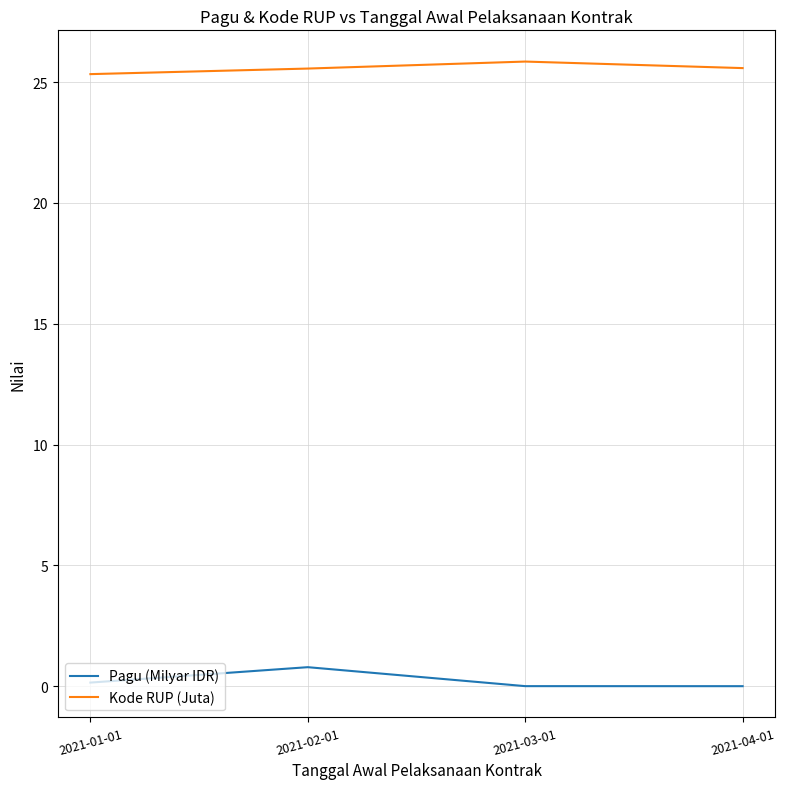

True or false: Kode RUP (Juta) and Pagu (Milyar IDR) intersect in this chart.

False